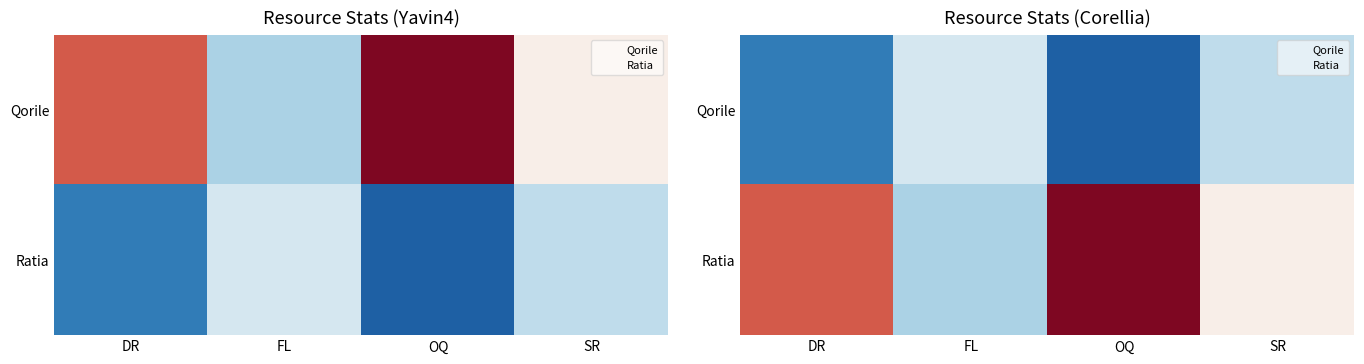

Is it true that Qorile equals 621 at FL?

False